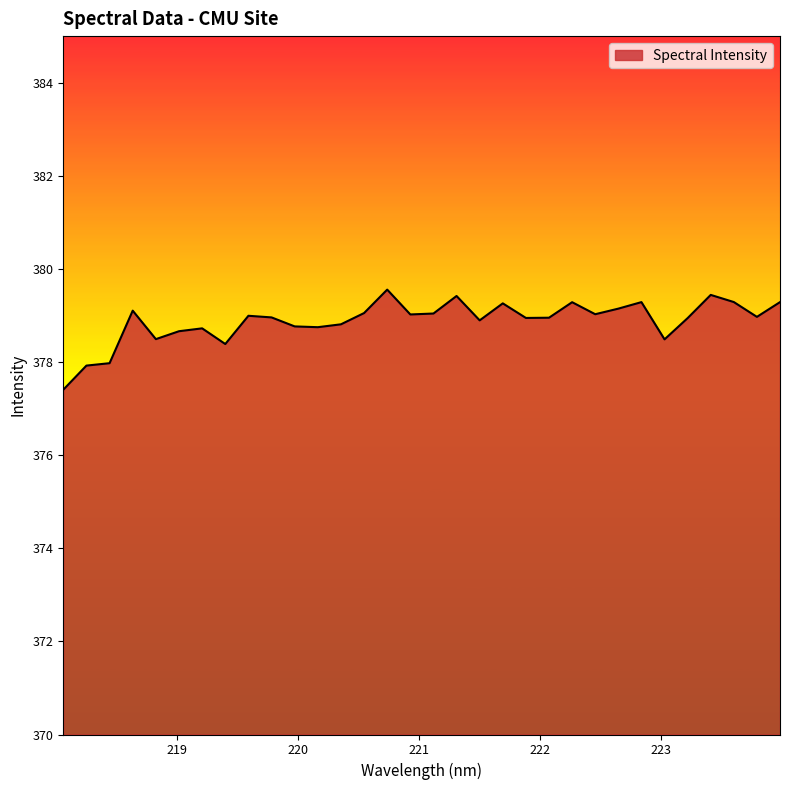

What is the greatest value displayed?

379.6